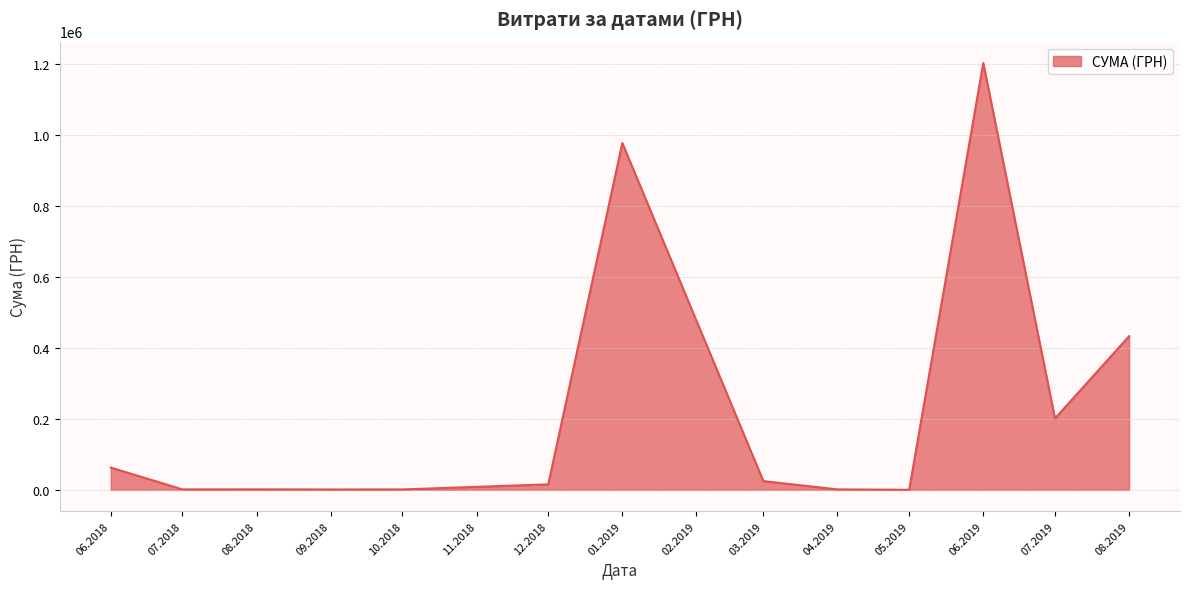

Between 08.2019 and 06.2019, which is larger?

06.2019